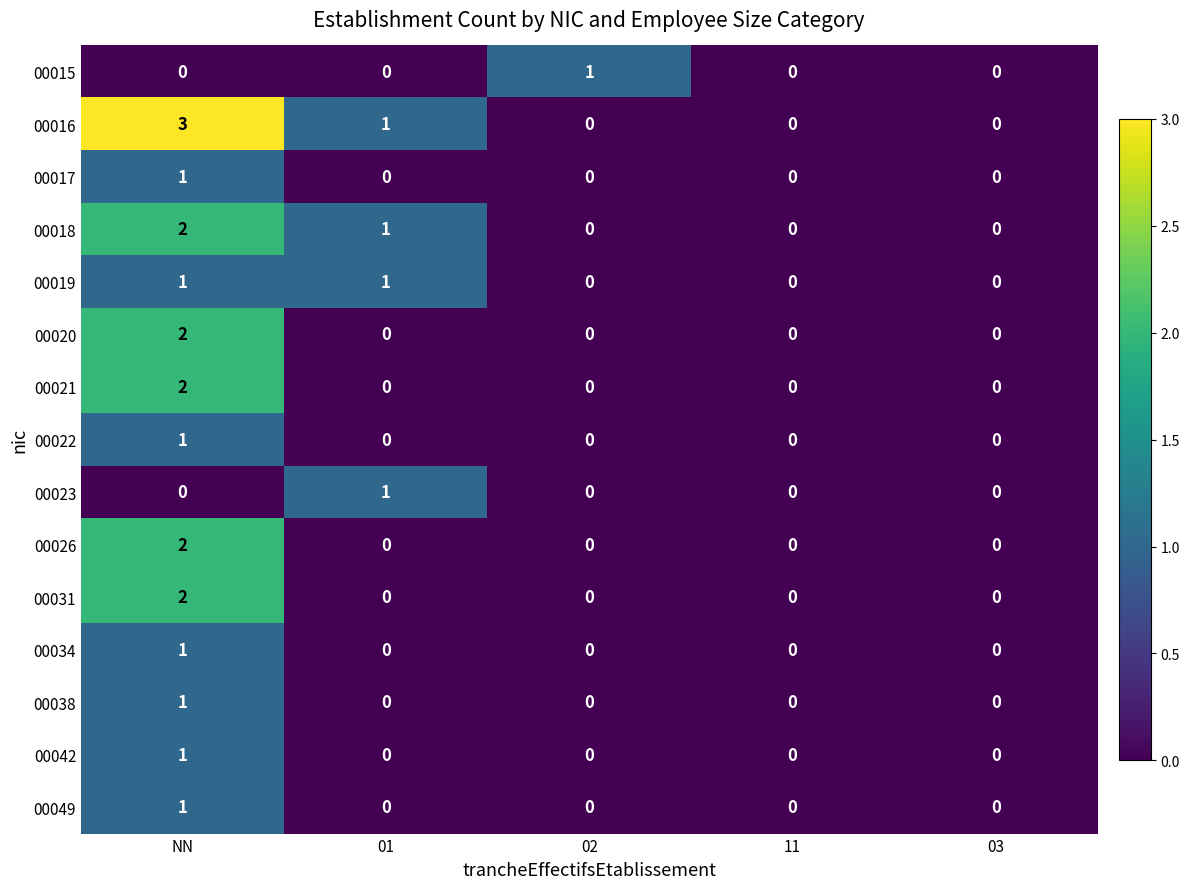

At which category does the chart reach its peak across all series?

NN